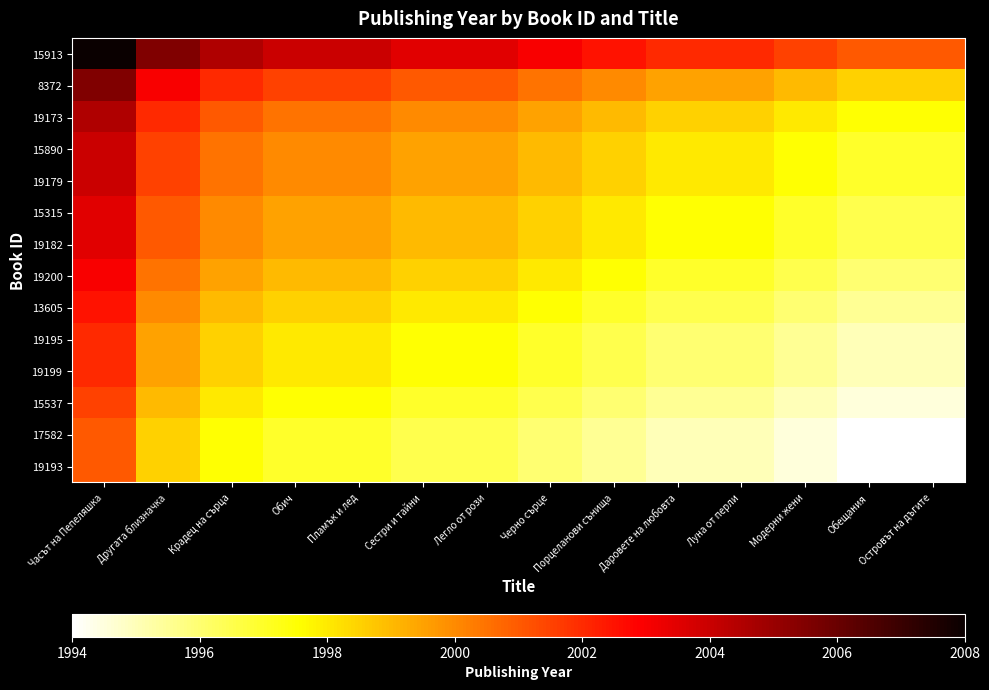

Reading right to left, transcribe all the data shown in this chart.

15913: Островът на дъгите=2001.0	Обещания=2001.0	Модерни жени=2001.5	Луна от перли=2002.0	Даровете на любовта=2002.0	Порцеланови сънища=2002.5	Черно сърце=2003.0	Легло от рози=2003.5	Сестри и тайни=2003.5	Пламък и лед=2004.0	Обич=2004.0	Крадец на сърца=2004.5	Другата близначка=2005.5	Часът на Пепеляшка=2008.0
8372: Островът на дъгите=1998.5	Обещания=1998.5	Модерни жени=1999.0	Луна от перли=1999.5	Даровете на любовта=1999.5	Порцеланови сънища=2000.0	Черно сърце=2000.5	Легло от рози=2001.0	Сестри и тайни=2001.0	Пламък и лед=2001.5	Обич=2001.5	Крадец на сърца=2002.0	Другата близначка=2003.0	Часът на Пепеляшка=2005.5
19173: Островът на дъгите=1997.5	Обещания=1997.5	Модерни жени=1998.0	Луна от перли=1998.5	Даровете на любовта=1998.5	Порцеланови сънища=1999.0	Черно сърце=1999.5	Легло от рози=2000.0	Сестри и тайни=2000.0	Пламък и лед=2000.5	Обич=2000.5	Крадец на сърца=2001.0	Другата близначка=2002.0	Часът на Пепеляшка=2004.5
15890: Островът на дъгите=1997.0	Обещания=1997.0	Модерни жени=1997.5	Луна от перли=1998.0	Даровете на любовта=1998.0	Порцеланови сънища=1998.5	Черно сърце=1999.0	Легло от рози=1999.5	Сестри и тайни=1999.5	Пламък и лед=2000.0	Обич=2000.0	Крадец на сърца=2000.5	Другата близначка=2001.5	Часът на Пепеляшка=2004.0
19179: Островът на дъгите=1997.0	Обещания=1997.0	Модерни жени=1997.5	Луна от перли=1998.0	Даровете на любовта=1998.0	Порцеланови сънища=1998.5	Черно сърце=1999.0	Легло от рози=1999.5	Сестри и тайни=1999.5	Пламък и лед=2000.0	Обич=2000.0	Крадец на сърца=2000.5	Другата близначка=2001.5	Часът на Пепеляшка=2004.0
15315: Островът на дъгите=1996.5	Обещания=1996.5	Модерни жени=1997.0	Луна от перли=1997.5	Даровете на любовта=1997.5	Порцеланови сънища=1998.0	Черно сърце=1998.5	Легло от рози=1999.0	Сестри и тайни=1999.0	Пламък и лед=1999.5	Обич=1999.5	Крадец на сърца=2000.0	Другата близначка=2001.0	Часът на Пепеляшка=2003.5
19182: Островът на дъгите=1996.5	Обещания=1996.5	Модерни жени=1997.0	Луна от перли=1997.5	Даровете на любовта=1997.5	Порцеланови сънища=1998.0	Черно сърце=1998.5	Легло от рози=1999.0	Сестри и тайни=1999.0	Пламък и лед=1999.5	Обич=1999.5	Крадец на сърца=2000.0	Другата близначка=2001.0	Часът на Пепеляшка=2003.5
19200: Островът на дъгите=1996.0	Обещания=1996.0	Модерни жени=1996.5	Луна от перли=1997.0	Даровете на любовта=1997.0	Порцеланови сънища=1997.5	Черно сърце=1998.0	Легло от рози=1998.5	Сестри и тайни=1998.5	Пламък и лед=1999.0	Обич=1999.0	Крадец на сърца=1999.5	Другата близначка=2000.5	Часът на Пепеляшка=2003.0
13605: Островът на дъгите=1995.5	Обещания=1995.5	Модерни жени=1996.0	Луна от перли=1996.5	Даровете на любовта=1996.5	Порцеланови сънища=1997.0	Черно сърце=1997.5	Легло от рози=1998.0	Сестри и тайни=1998.0	Пламък и лед=1998.5	Обич=1998.5	Крадец на сърца=1999.0	Другата близначка=2000.0	Часът на Пепеляшка=2002.5
19195: Островът на дъгите=1995.0	Обещания=1995.0	Модерни жени=1995.5	Луна от перли=1996.0	Даровете на любовта=1996.0	Порцеланови сънища=1996.5	Черно сърце=1997.0	Легло от рози=1997.5	Сестри и тайни=1997.5	Пламък и лед=1998.0	Обич=1998.0	Крадец на сърца=1998.5	Другата близначка=1999.5	Часът на Пепеляшка=2002.0
19199: Островът на дъгите=1995.0	Обещания=1995.0	Модерни жени=1995.5	Луна от перли=1996.0	Даровете на любовта=1996.0	Порцеланови сънища=1996.5	Черно сърце=1997.0	Легло от рози=1997.5	Сестри и тайни=1997.5	Пламък и лед=1998.0	Обич=1998.0	Крадец на сърца=1998.5	Другата близначка=1999.5	Часът на Пепеляшка=2002.0
15537: Островът на дъгите=1994.5	Обещания=1994.5	Модерни жени=1995.0	Луна от перли=1995.5	Даровете на любовта=1995.5	Порцеланови сънища=1996.0	Черно сърце=1996.5	Легло от рози=1997.0	Сестри и тайни=1997.0	Пламък и лед=1997.5	Обич=1997.5	Крадец на сърца=1998.0	Другата близначка=1999.0	Часът на Пепеляшка=2001.5
17582: Островът на дъгите=1994.0	Обещания=1994.0	Модерни жени=1994.5	Луна от перли=1995.0	Даровете на любовта=1995.0	Порцеланови сънища=1995.5	Черно сърце=1996.0	Легло от рози=1996.5	Сестри и тайни=1996.5	Пламък и лед=1997.0	Обич=1997.0	Крадец на сърца=1997.5	Другата близначка=1998.5	Часът на Пепеляшка=2001.0
19193: Островът на дъгите=1994.0	Обещания=1994.0	Модерни жени=1994.5	Луна от перли=1995.0	Даровете на любовта=1995.0	Порцеланови сънища=1995.5	Черно сърце=1996.0	Легло от рози=1996.5	Сестри и тайни=1996.5	Пламък и лед=1997.0	Обич=1997.0	Крадец на сърца=1997.5	Другата близначка=1998.5	Часът на Пепеляшка=2001.0